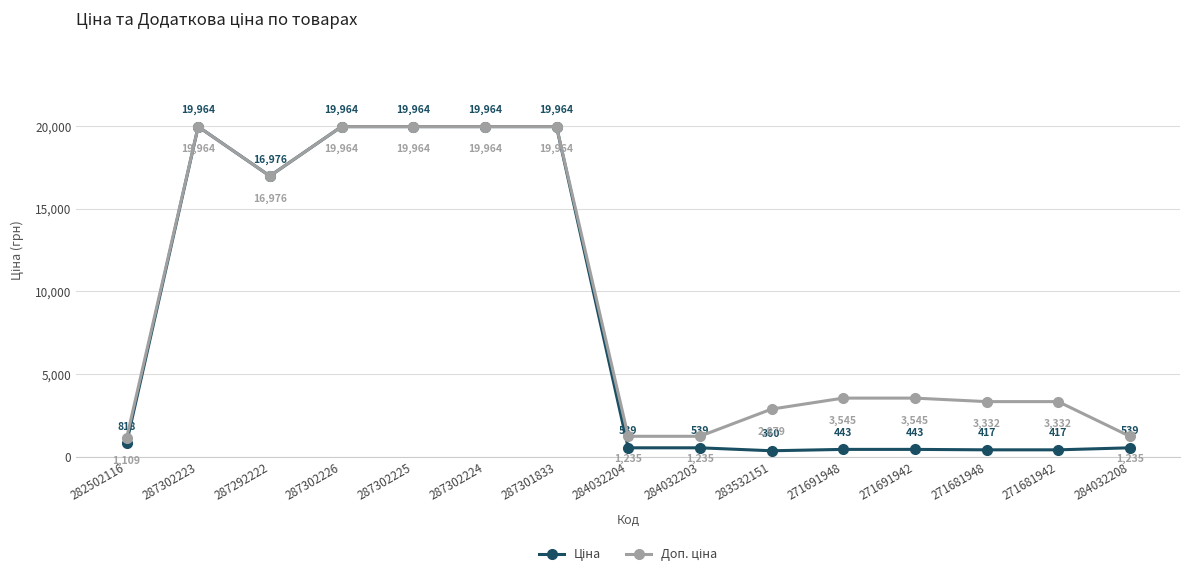

At how many categories does at least one series exceed 4255?

6